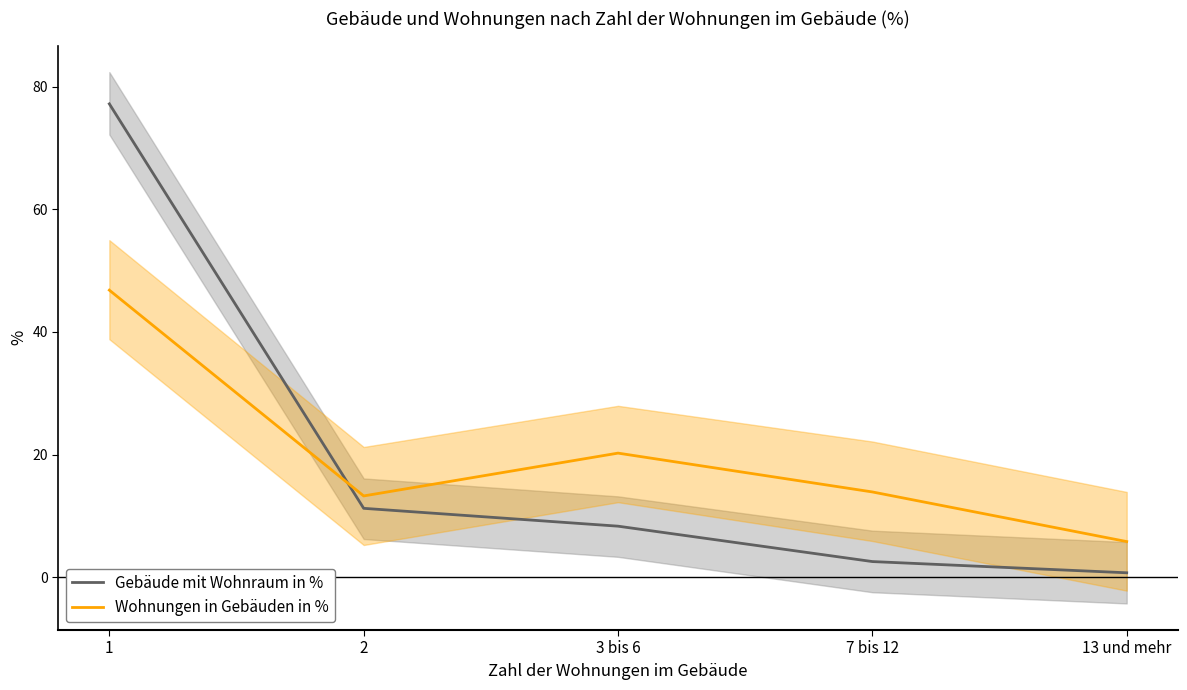

At which category is the sum across all series the highest?

1